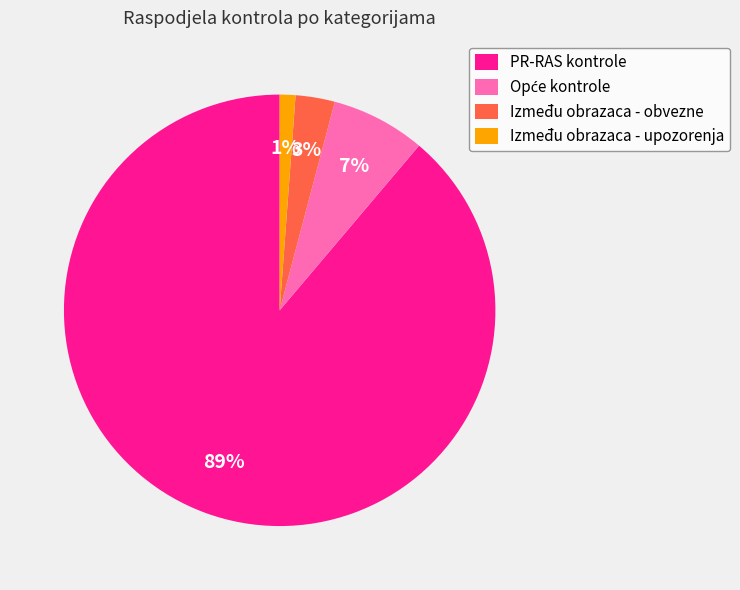

Does Između obrazaca - upozorenja represent more than half of the total?

No